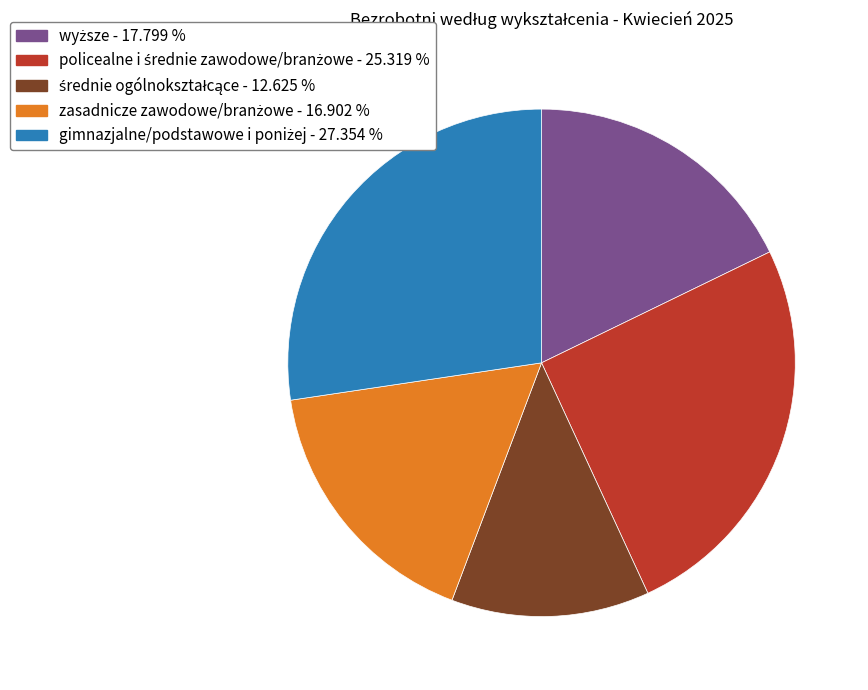

Does any single category account for the majority?

No